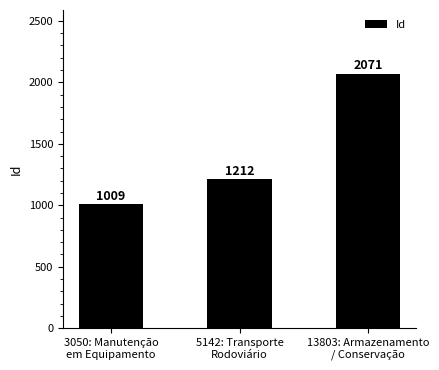

What is the label of the 2nd bar from the right?

5142: Transporte
Rodoviário